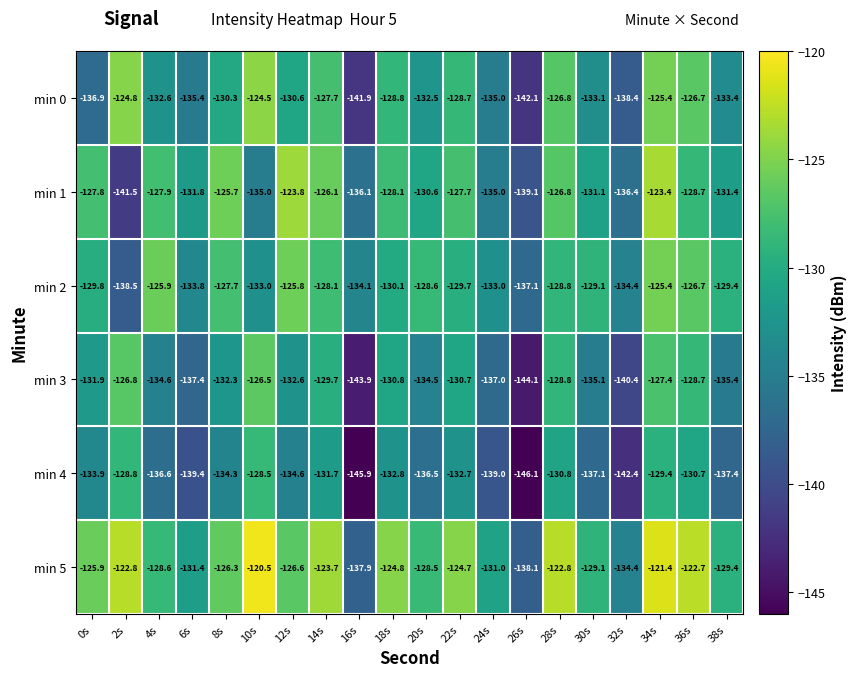

The min 1 series shows -61.6 at 26s. True or false?

False